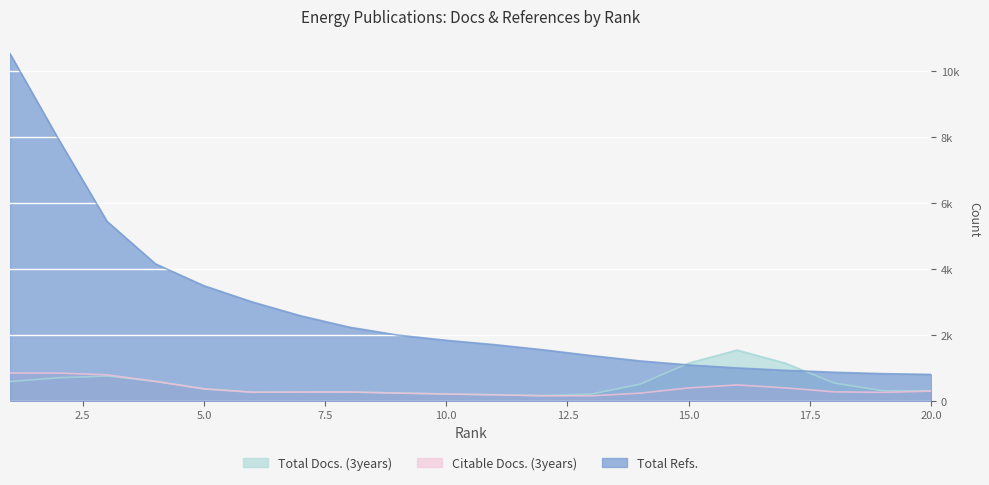

At which category is the sum across all series the highest?

1